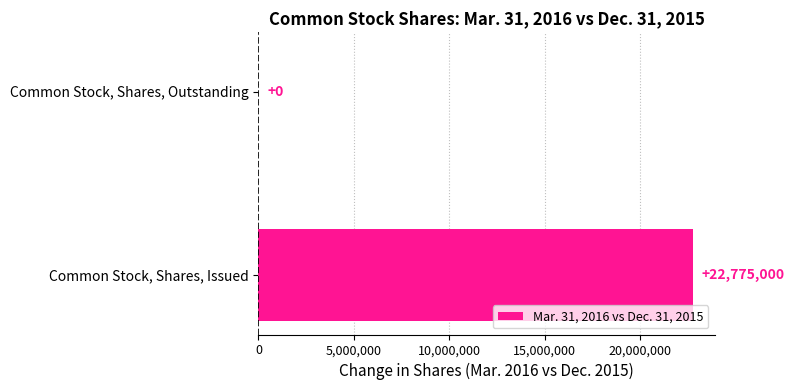

What is the sum of all values?

22775000